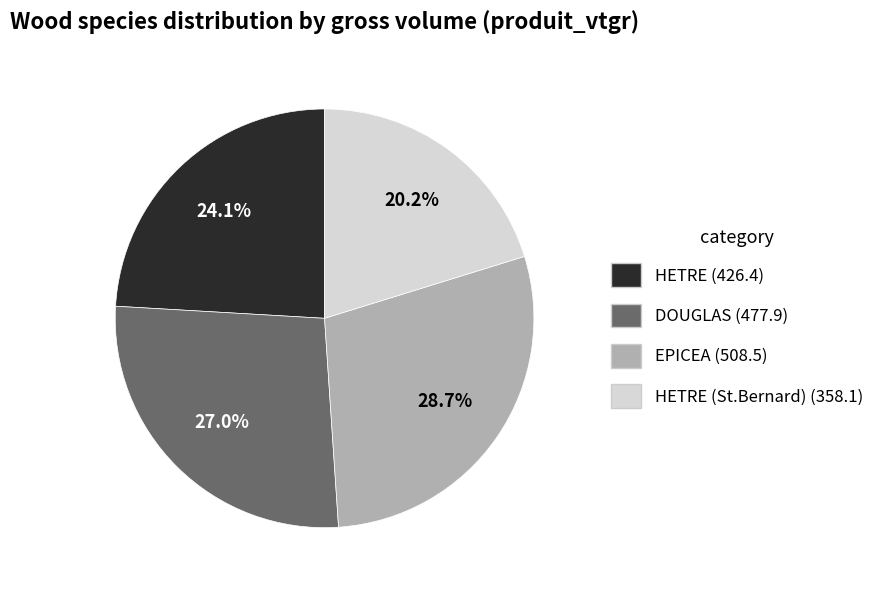

Is there any slice that represents more than half of the pie?

No